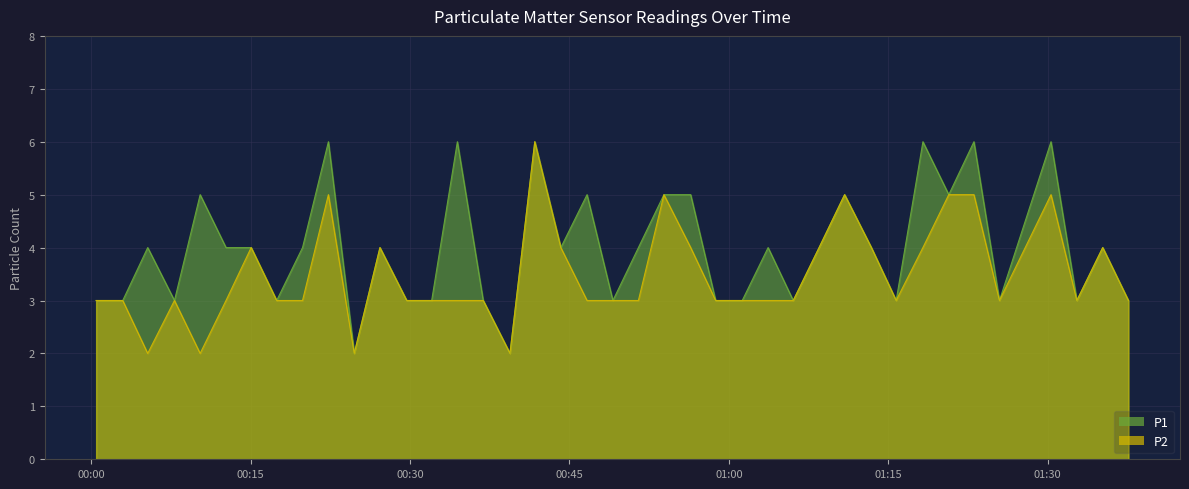

The P1 series shows 3 at 2022-09-01T01:15:44. True or false?

True